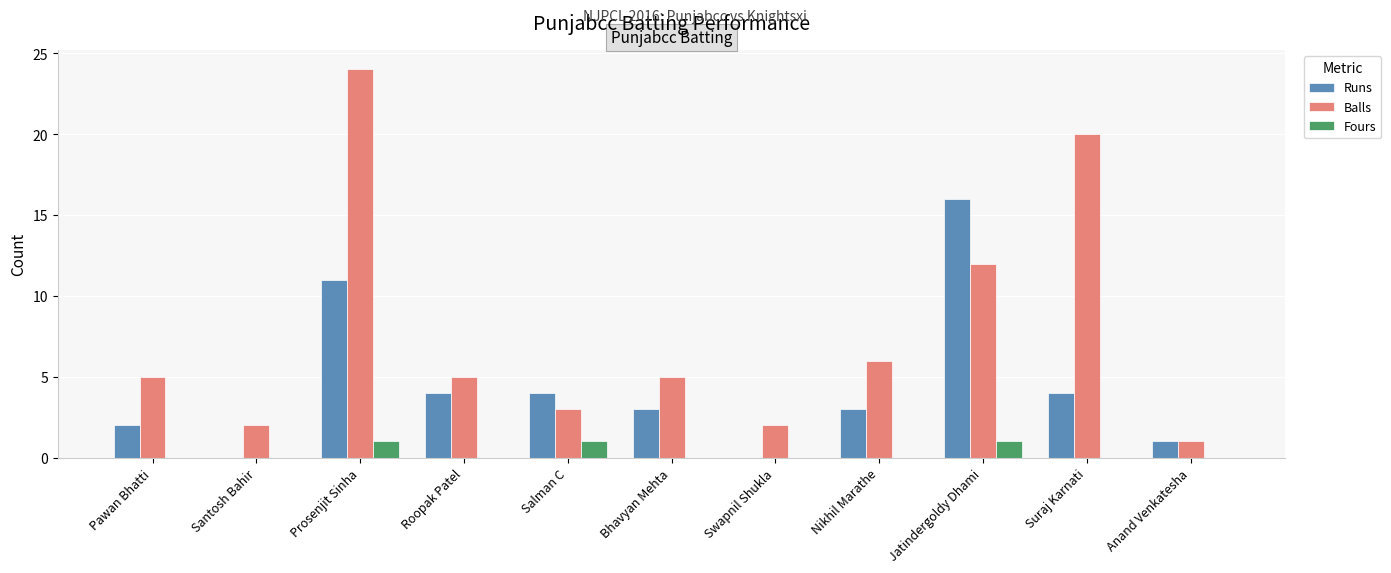

Is the value of Runs at Suraj Karnati greater than the value of Fours at Santosh Bahir?

Yes